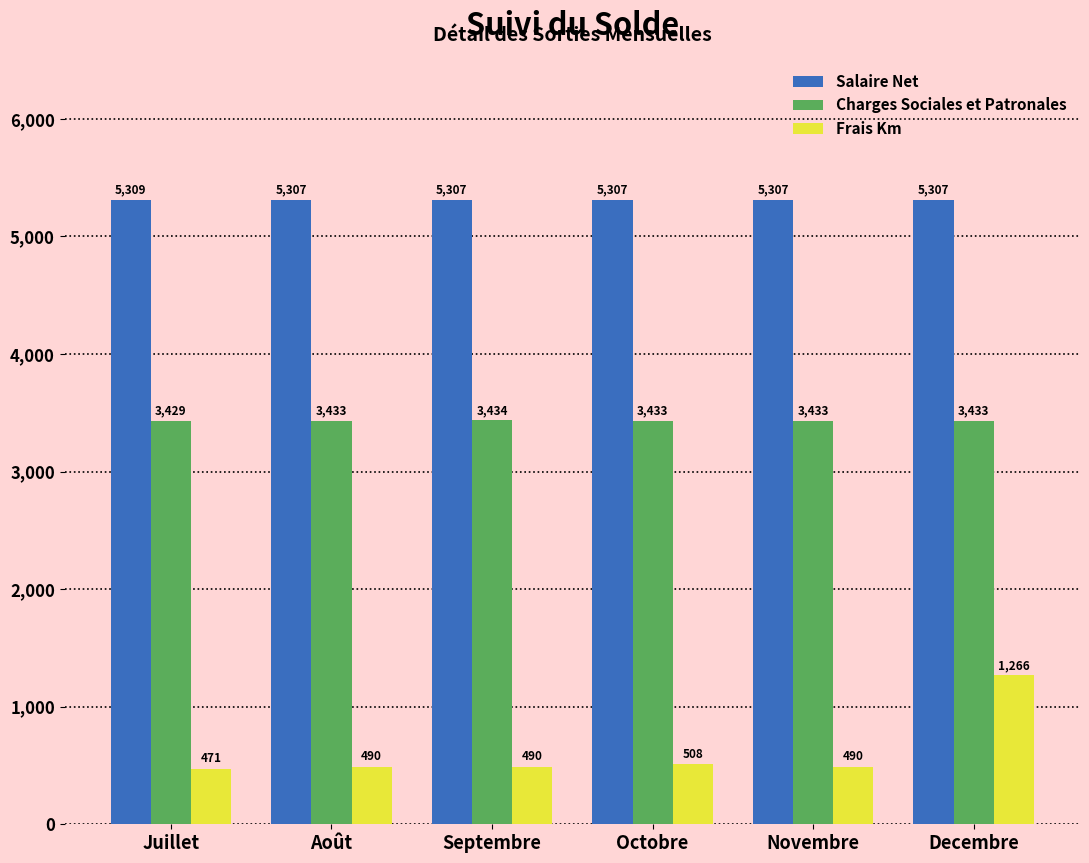

What is the label of the 2nd bar from the right?

Novembre